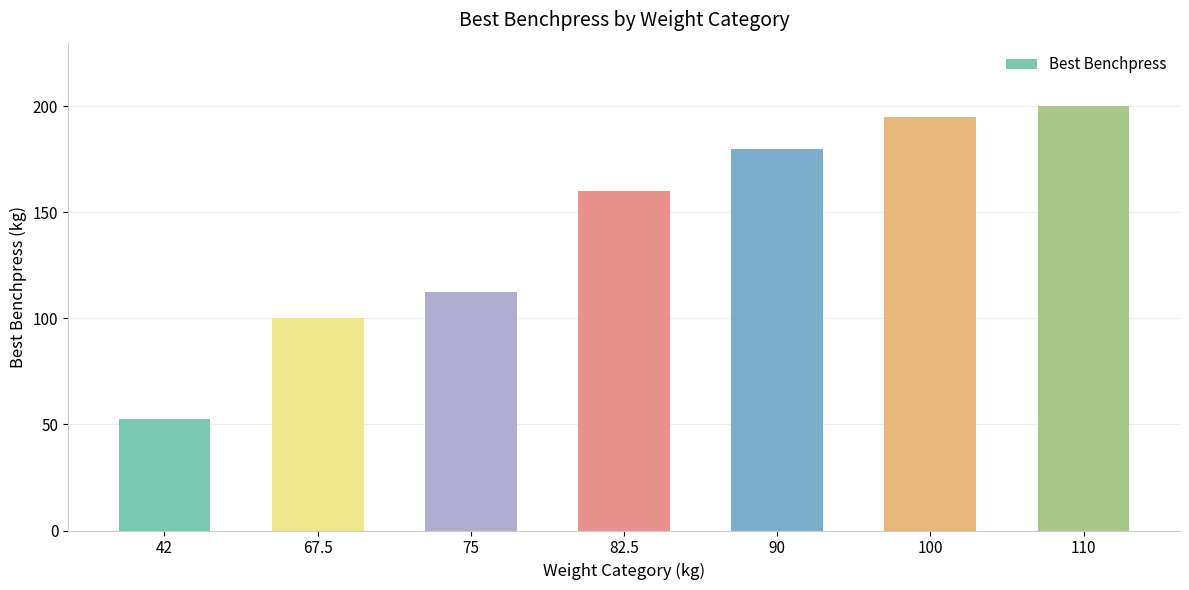

Rank the categories by value from lowest to highest.

42, 67.5, 75, 82.5, 90, 100, 110